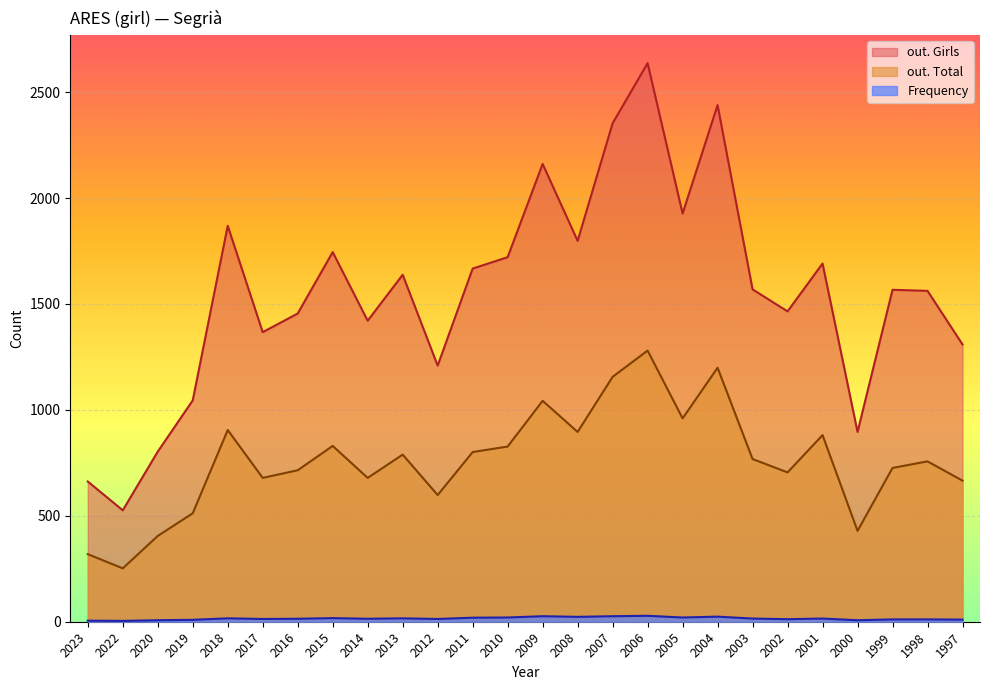

Reading left to right, what are all the values shown in this chart?

out. Girls: 2023=662	2022=526	2020=803	2019=1045	2018=1869	2017=1367	2016=1455	2015=1745	2014=1421	2013=1638	2012=1209	2011=1667	2010=1721	2009=2161	2008=1798	2007=2353	2006=2637	2005=1927	2004=2439	2003=1569	2002=1465	2001=1691	2000=896	1999=1567	1998=1562	1997=1309
out. Total: 2023=319	2022=252	2020=405	2019=512	2018=905	2017=679	2016=715	2015=830	2014=679	2013=789	2012=598	2011=801	2010=827	2009=1043	2008=896	2007=1156	2006=1280	2005=960	2004=1199	2003=768	2002=705	2001=881	2000=429	1999=726	1998=757	1997=666
Frequency: 2023=5	2022=4	2020=7	2019=9	2018=16	2017=13	2016=14	2015=17	2014=14	2013=16	2012=13	2011=19	2010=20	2009=26	2008=23	2007=26	2006=28	2005=20	2004=24	2003=15	2002=12	2001=15	2000=7	1999=11	1998=11	1997=10